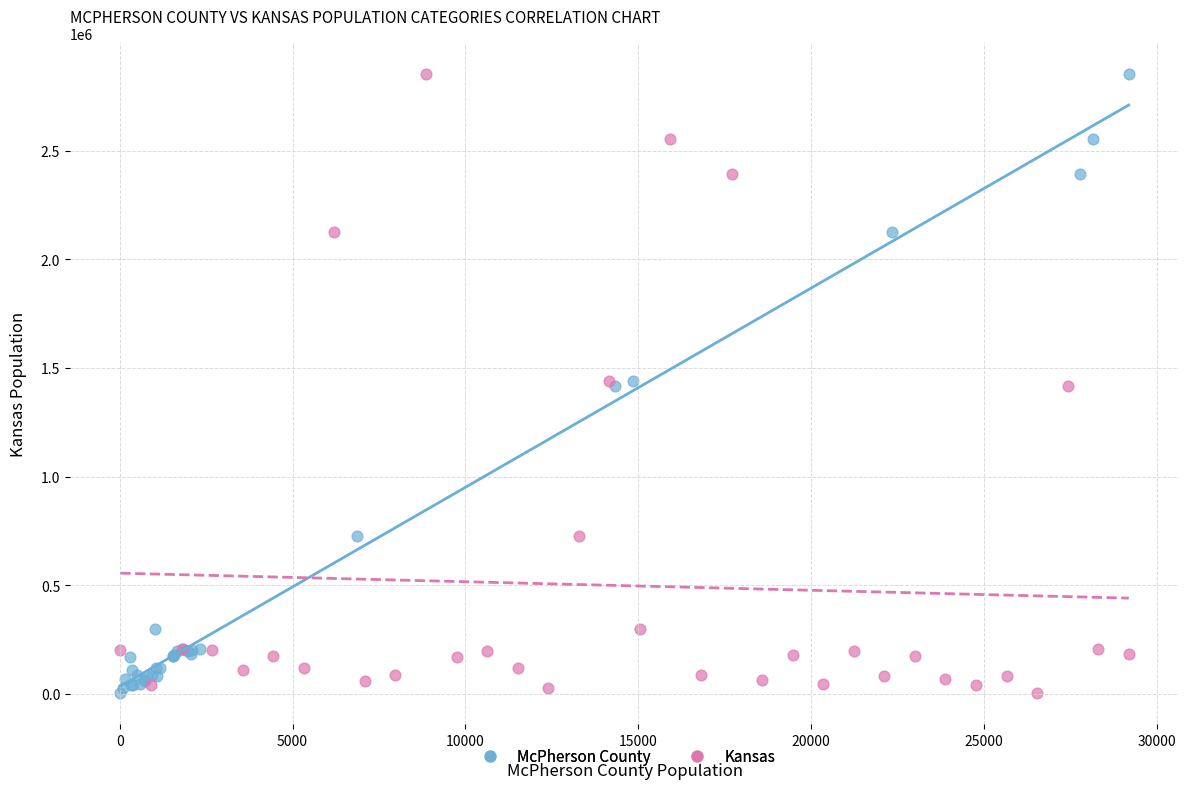

What are all the series names shown in the legend?

McPherson County, Kansas